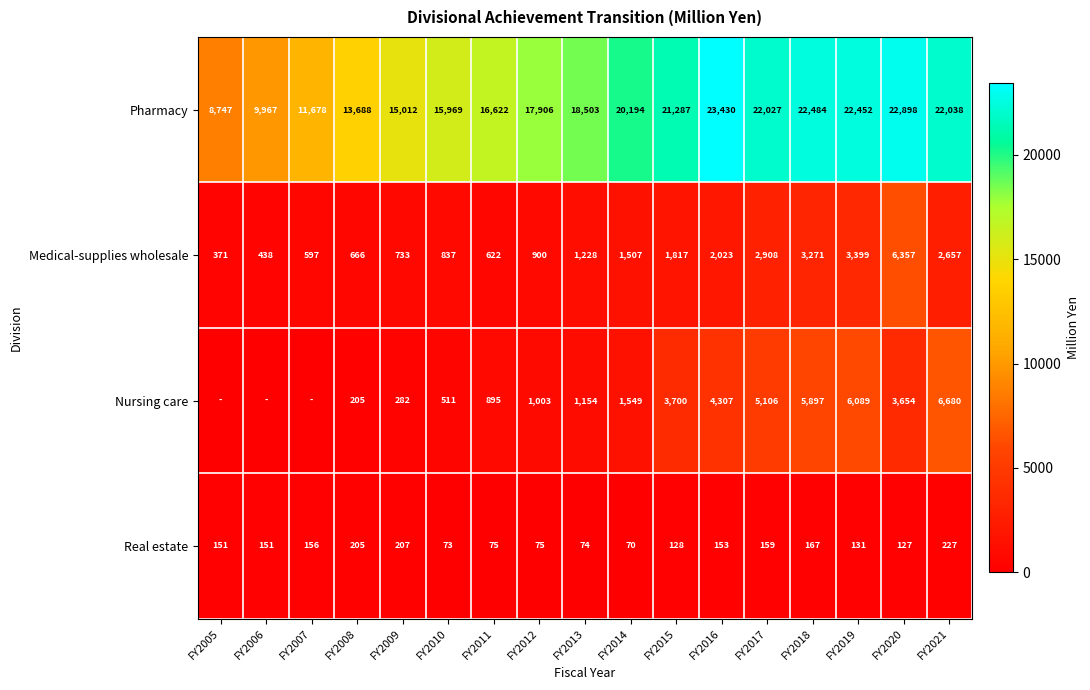

Rank the categories by Pharmacy value from lowest to highest.

FY2005, FY2006, FY2007, FY2008, FY2009, FY2010, FY2011, FY2012, FY2013, FY2014, FY2015, FY2017, FY2021, FY2019, FY2018, FY2020, FY2016